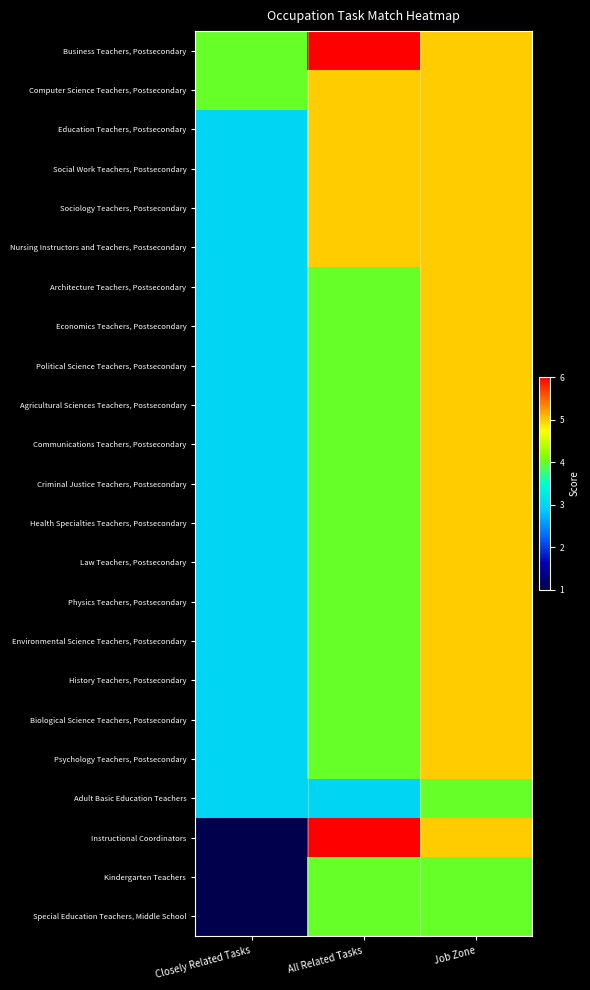

At Job Zone, list the series in order from smallest to largest.

Adult Basic Education Teachers, Kindergarten Teachers, Special Education Teachers, Middle School, Business Teachers, Postsecondary, Computer Science Teachers, Postsecondary, Education Teachers, Postsecondary, Social Work Teachers, Postsecondary, Sociology Teachers, Postsecondary, Nursing Instructors and Teachers, Postsecondary, Architecture Teachers, Postsecondary, Economics Teachers, Postsecondary, Political Science Teachers, Postsecondary, Agricultural Sciences Teachers, Postsecondary, Communications Teachers, Postsecondary, Criminal Justice Teachers, Postsecondary, Health Specialties Teachers, Postsecondary, Law Teachers, Postsecondary, Physics Teachers, Postsecondary, Environmental Science Teachers, Postsecondary, History Teachers, Postsecondary, Biological Science Teachers, Postsecondary, Psychology Teachers, Postsecondary, Instructional Coordinators